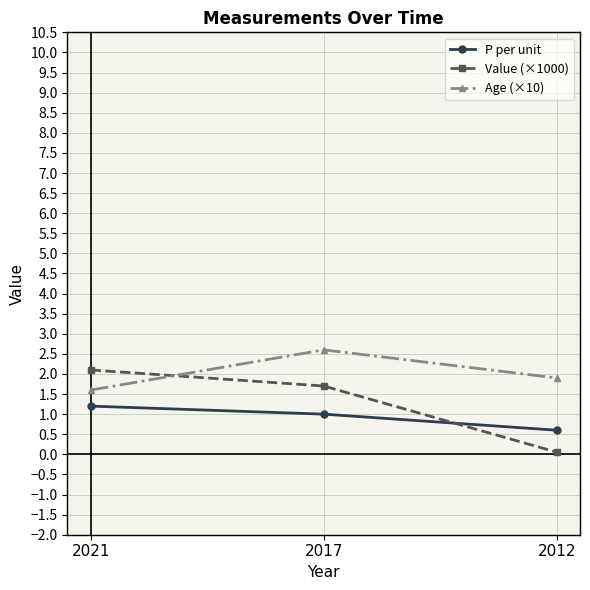

Rank the series by their maximum value, from lowest to highest.

P per unit, Value (×1000), Age (×10)